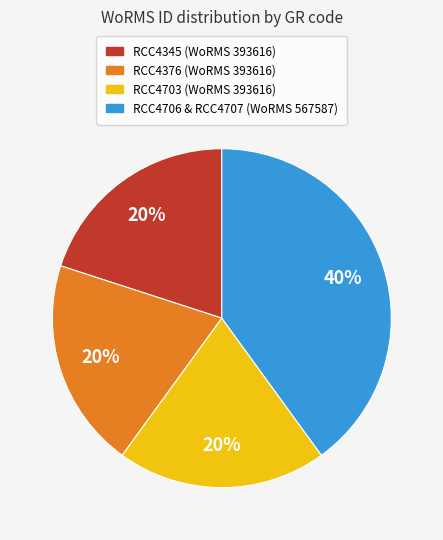

Is there any slice that represents more than half of the pie?

No